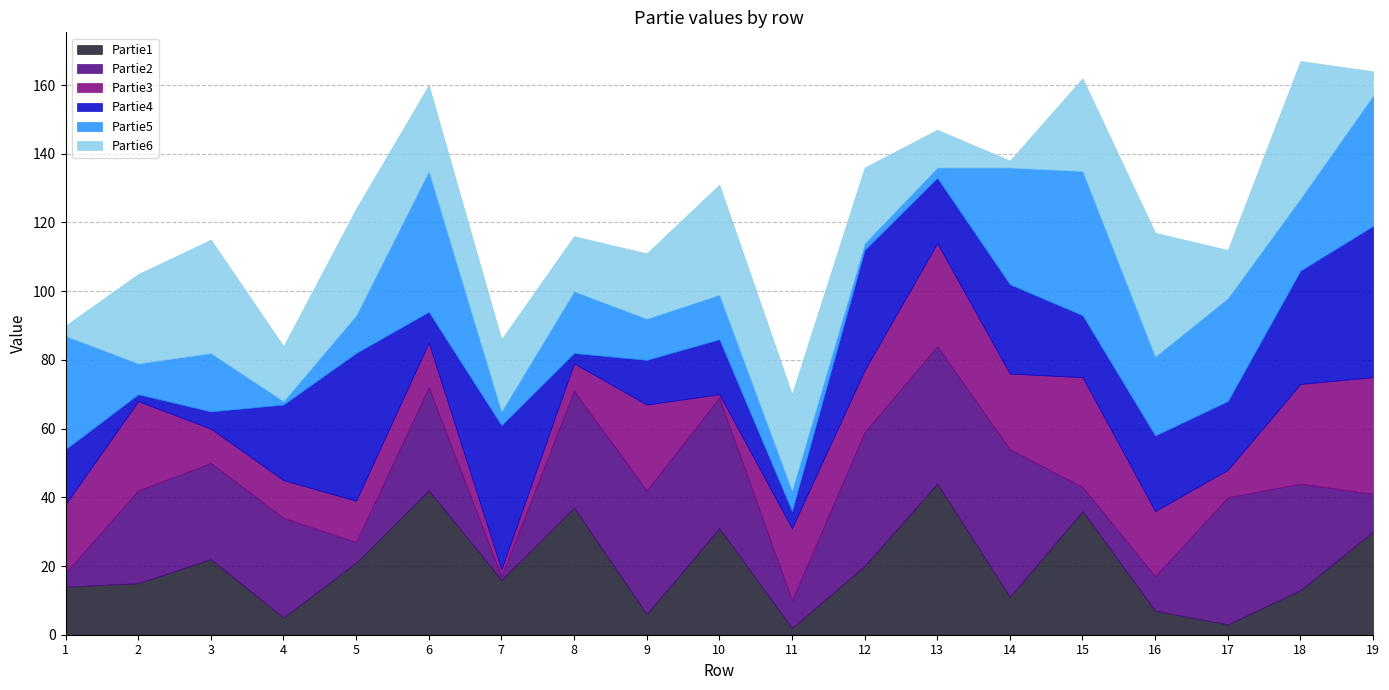

At which category does Partie6 reach its first local valley?

4